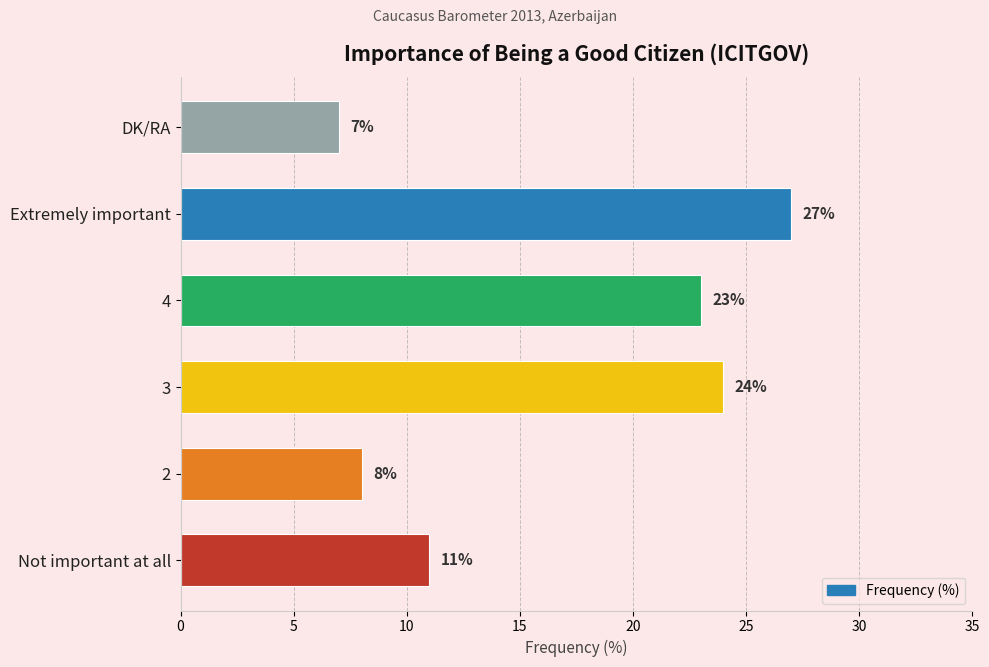

Rank the categories by value from highest to lowest.

Extremely important, 3, 4, Not important at all, 2, DK/RA